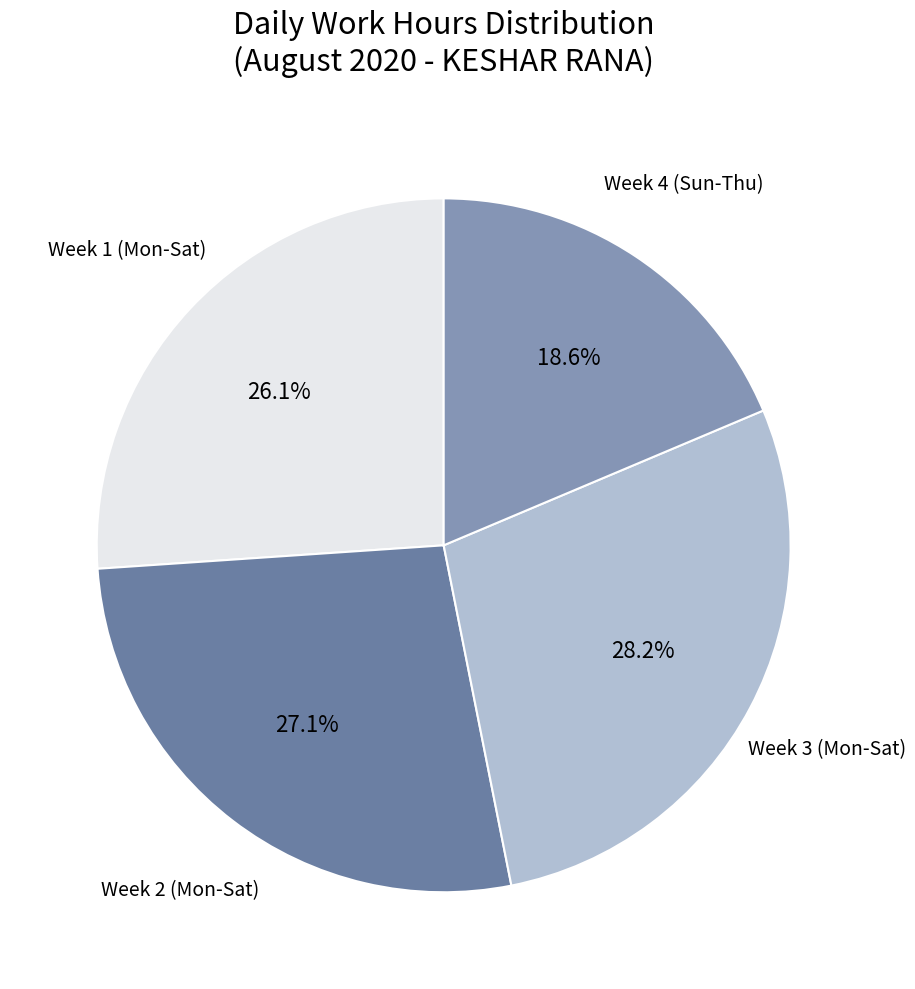

Is the sum of Week 4 (Sun-Thu) and Week 3 (Mon-Sat) greater than half?

No